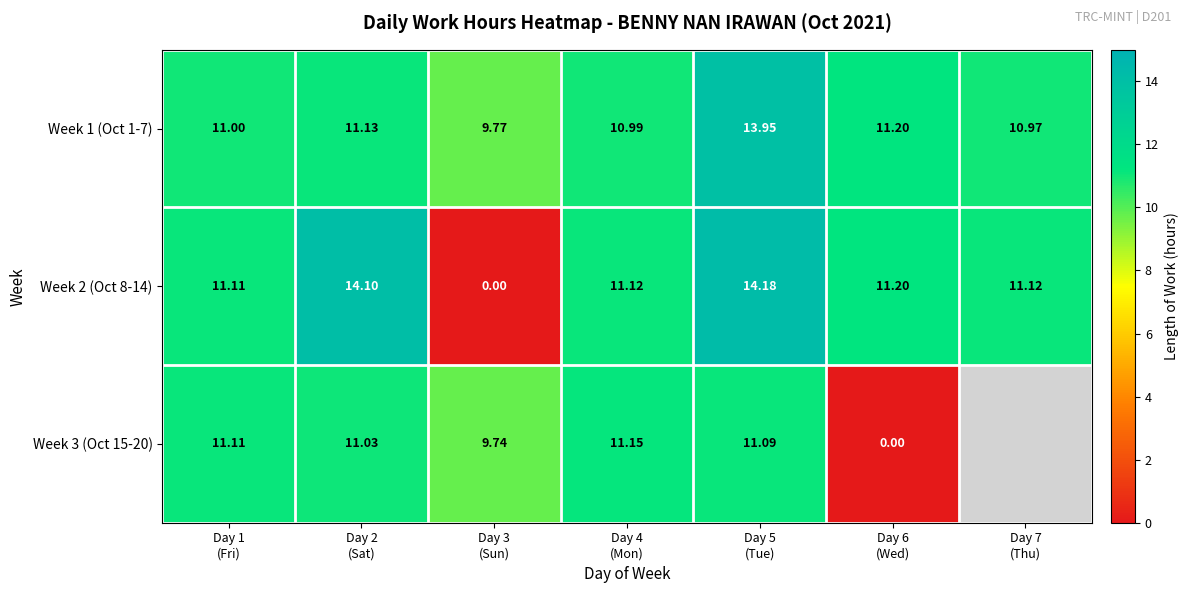

How many positive values does the Week 2 (Oct 8-14) series have?

6